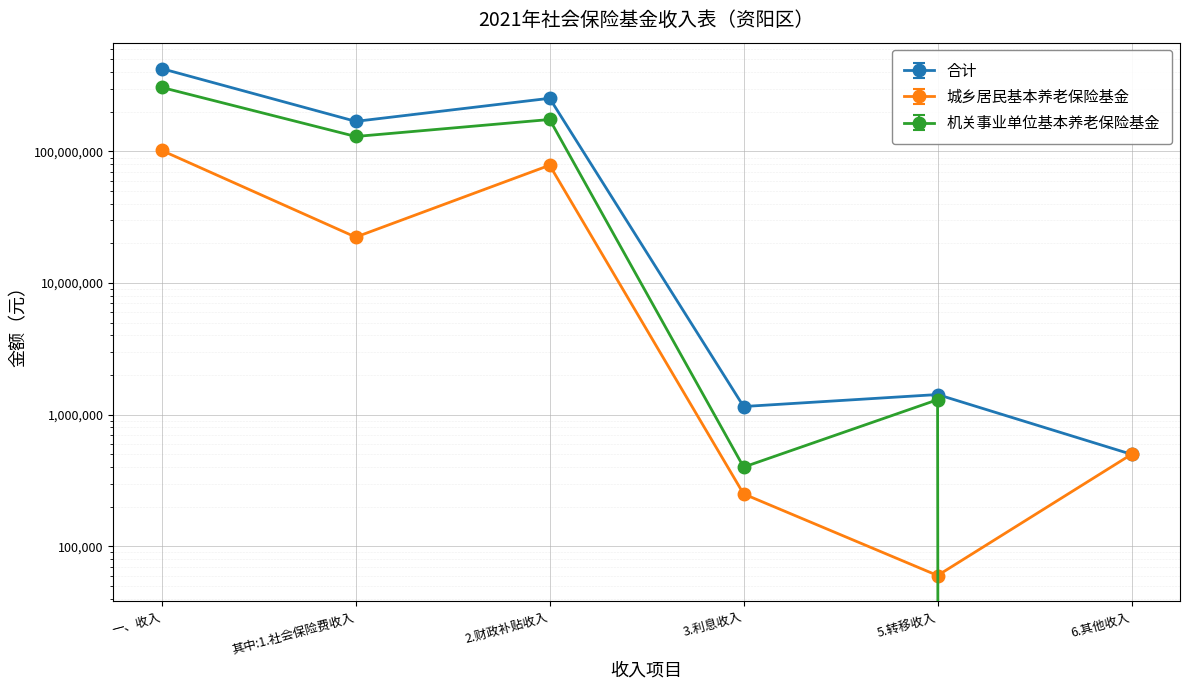

The 机关事业单位基本养老保险基金 series shows 166917622.7 at 一、收入. True or false?

False